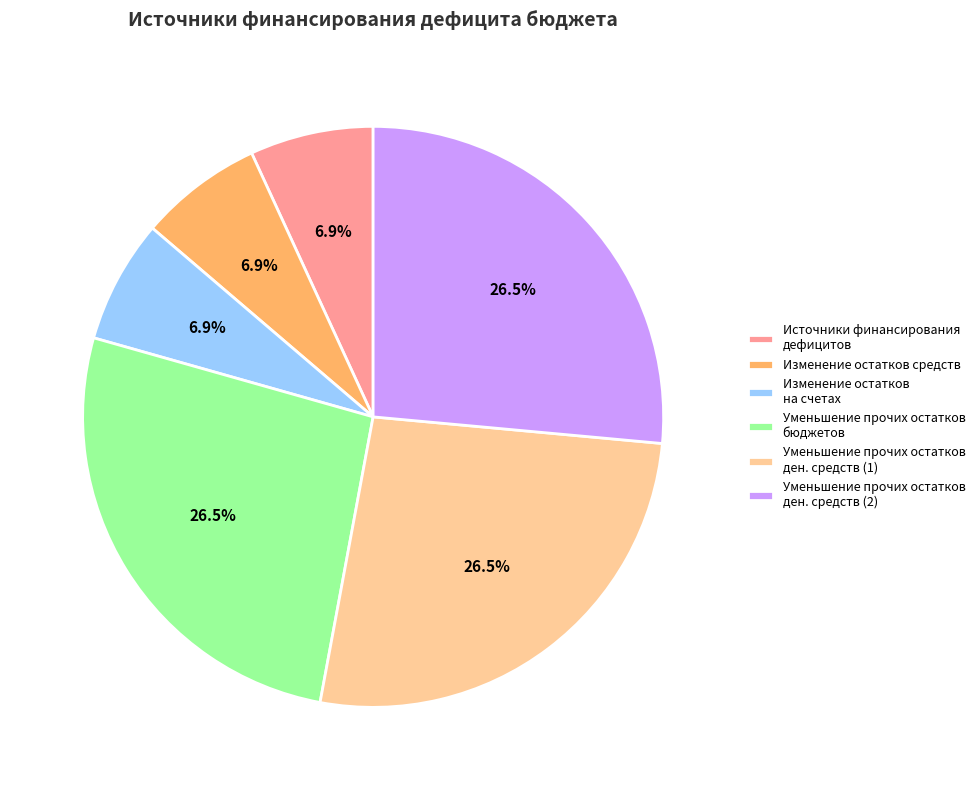

Do Уменьшение прочих остатков ден. средств (1) and Изменение остатков на счетах together represent more than half of the pie?

No